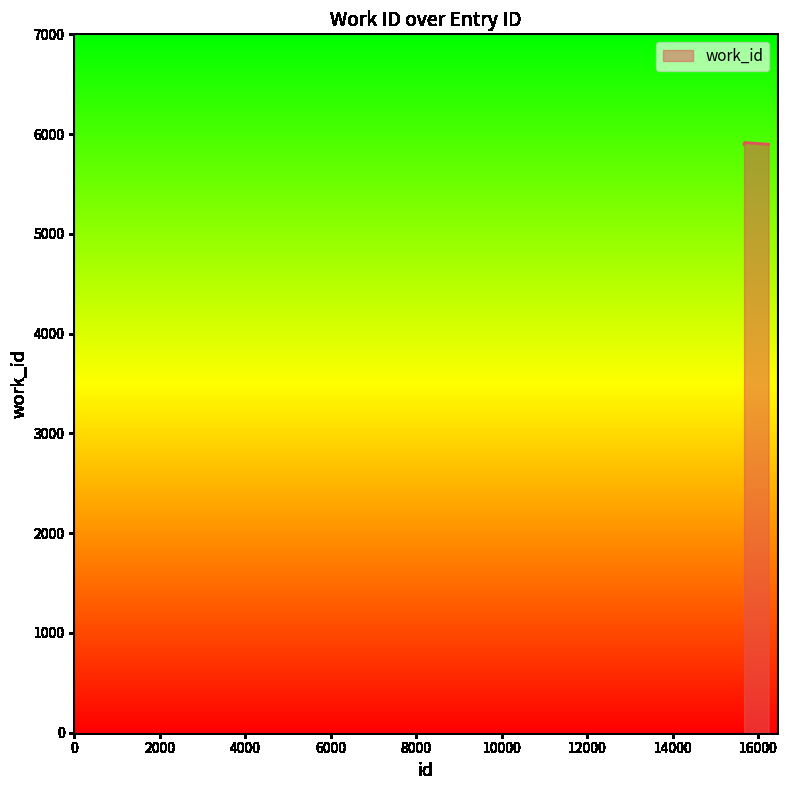

What is the difference between the maximum and minimum values?

17